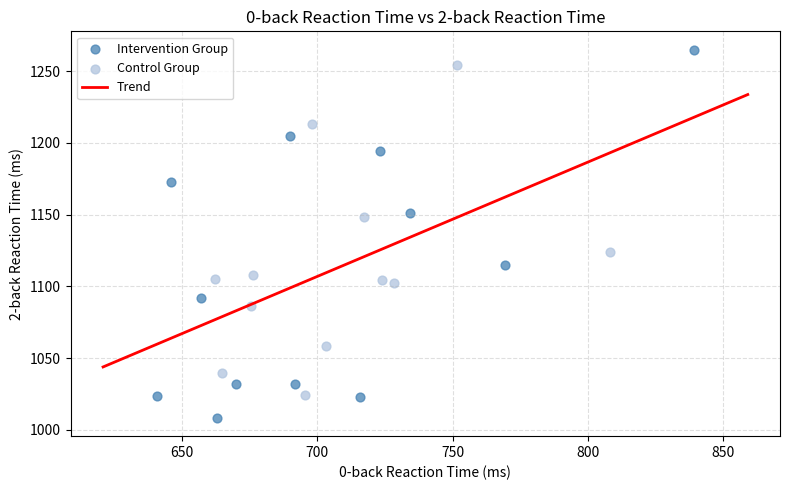

Which series has the widest spread of Y values?

Intervention Group